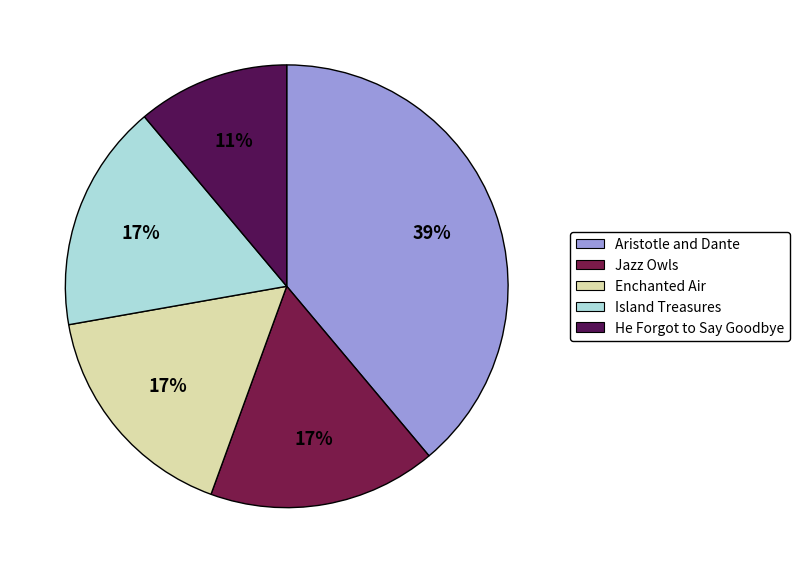

The He Forgot to Say Goodbye slice represents 22% of the pie. True or false?

False